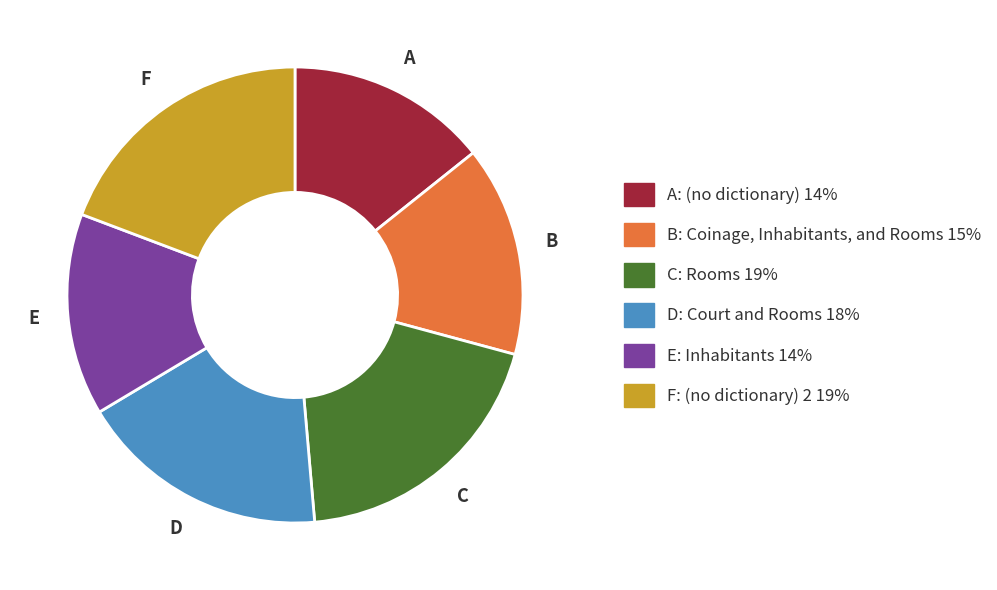

Is there any slice that represents more than half of the pie?

No